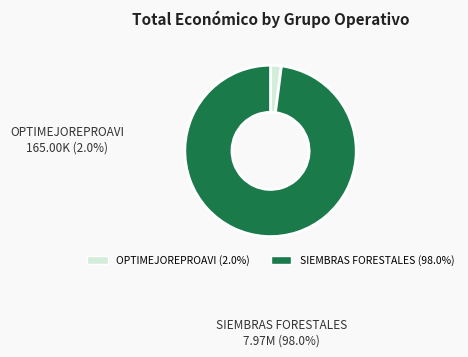

Is it true that Grupo Operativo OPTIMEJOREPROAVI is 1% of the pie?

False